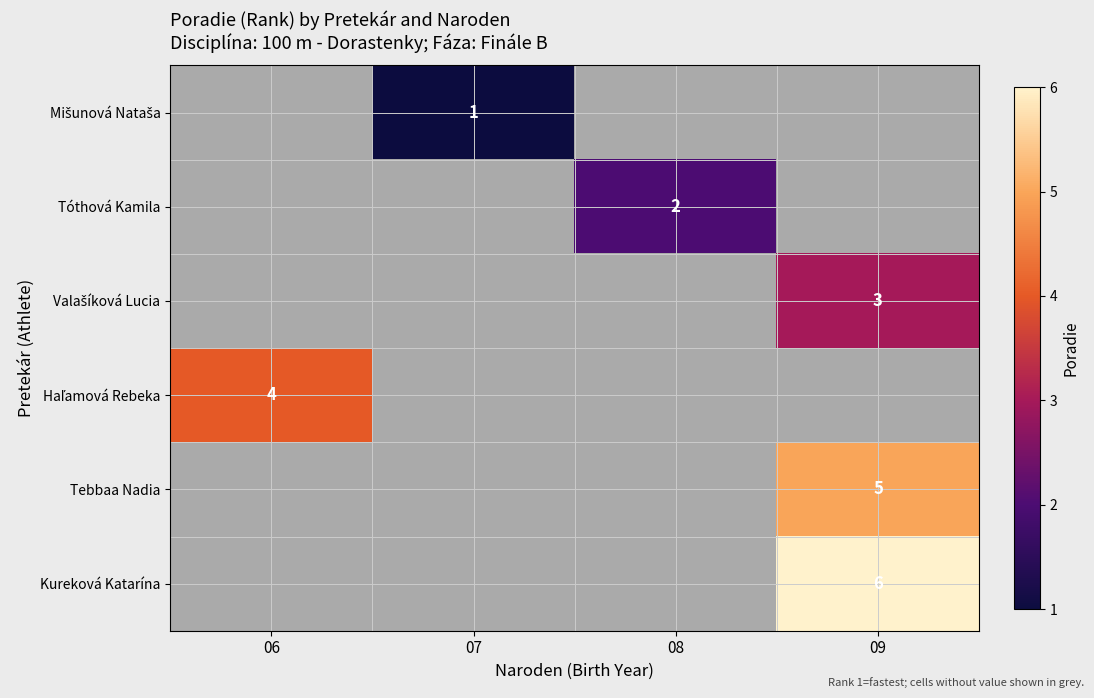

The Kureková Katarína series shows 6 at 09. True or false?

True